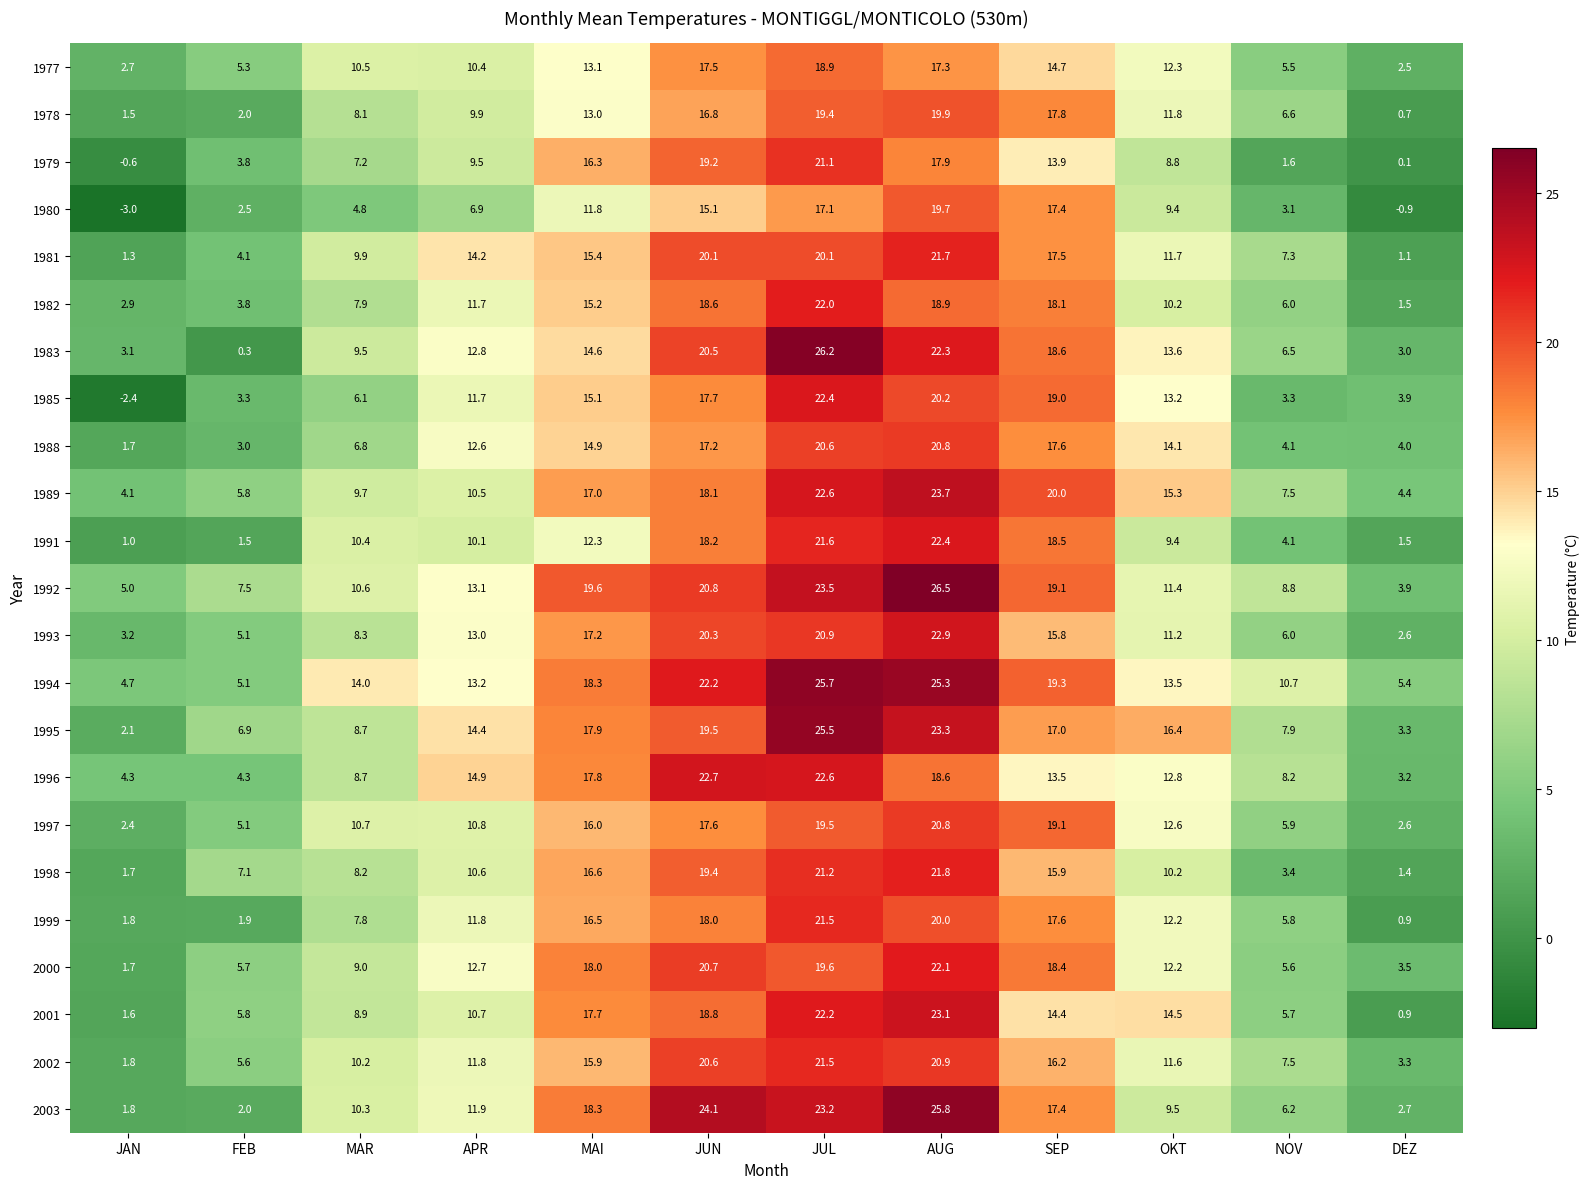

Rank the categories by 1978 value from highest to lowest.

AUG, JUL, SEP, JUN, MAI, OKT, APR, MAR, NOV, FEB, JAN, DEZ